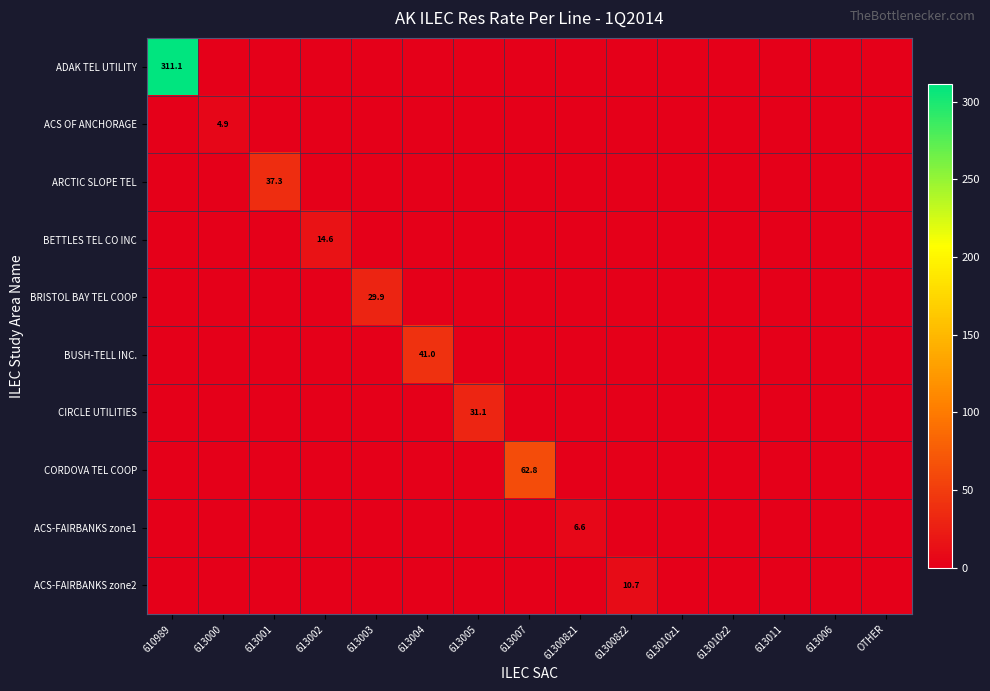

How many data points does each series have?

15